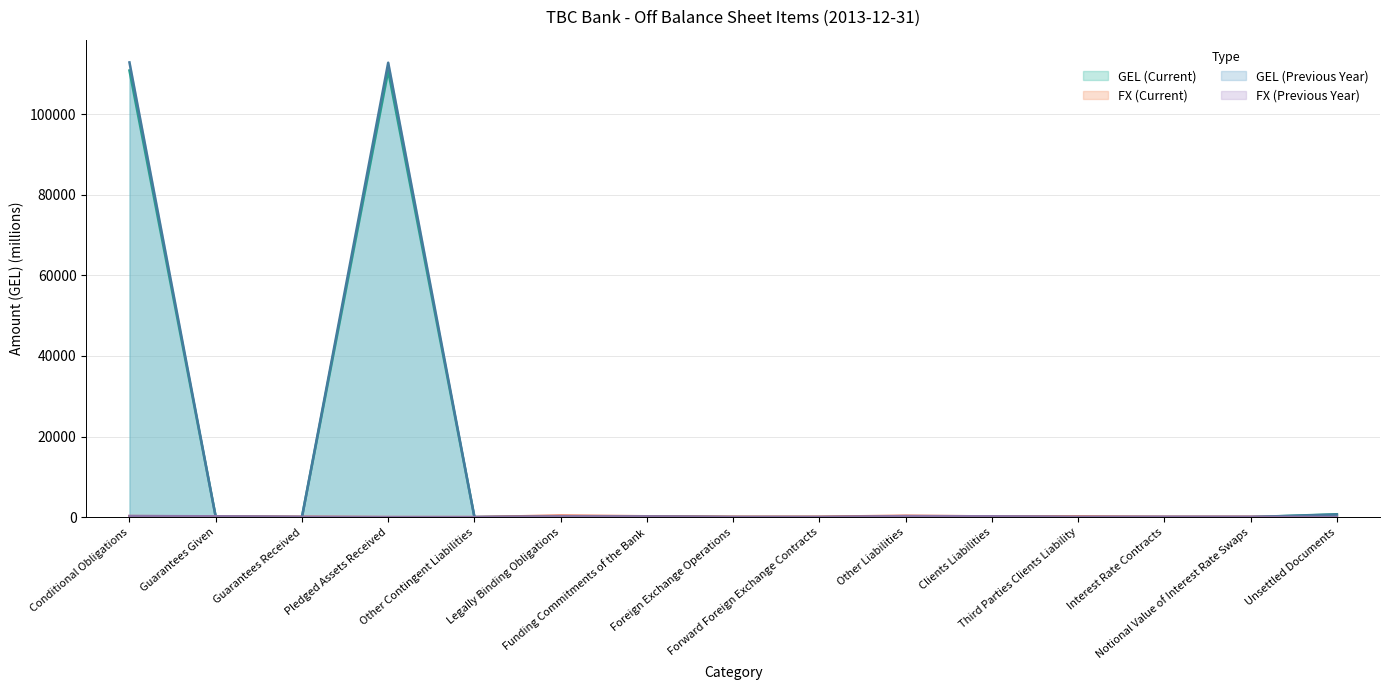

How many intersections are there between GEL (Current) and GEL (Previous Year)?

2